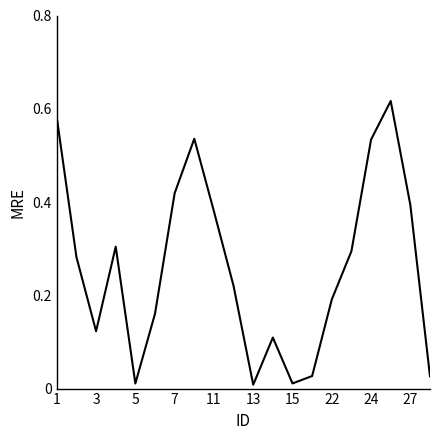

The value at 27 is 0.4. True or false?

True